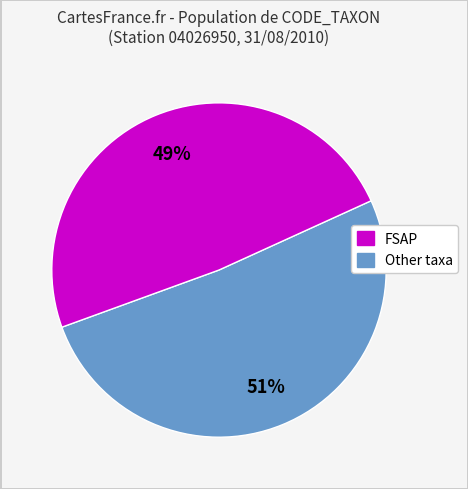

Is there any slice that represents more than half of the pie?

Yes